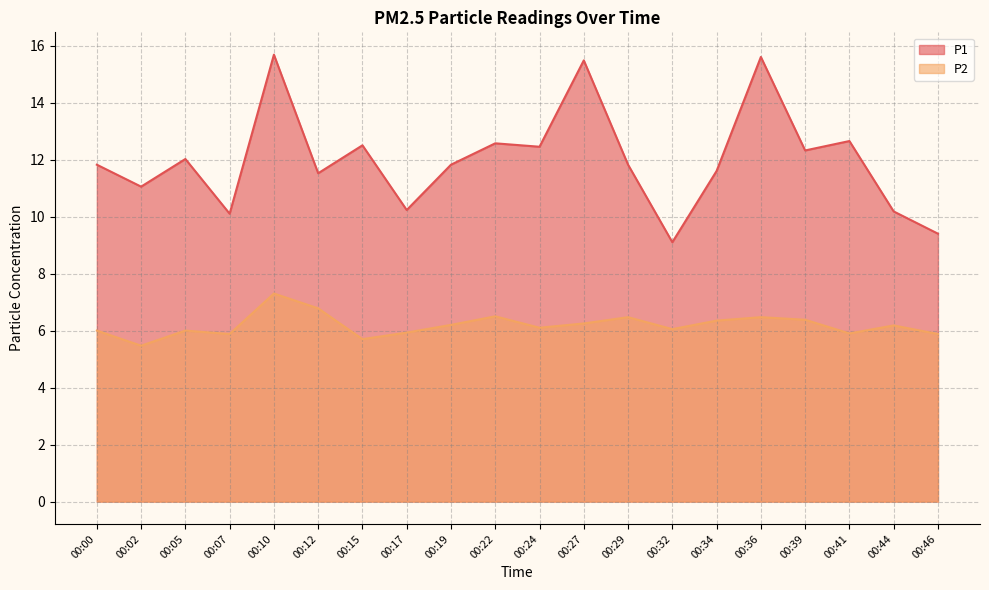

True or false: P1 and P2 cross at least once.

False